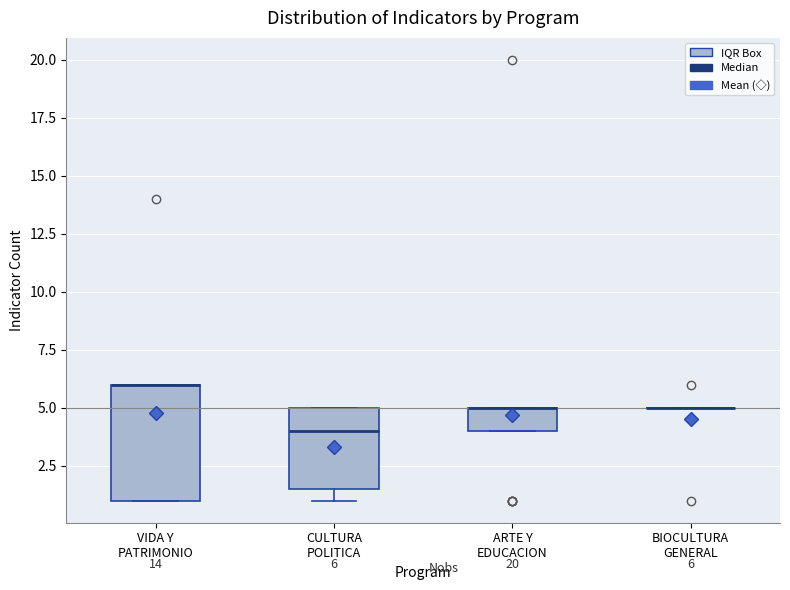

Which box is the tallest, from its lower edge to its upper edge?

VIDA Y PATRIMONIO